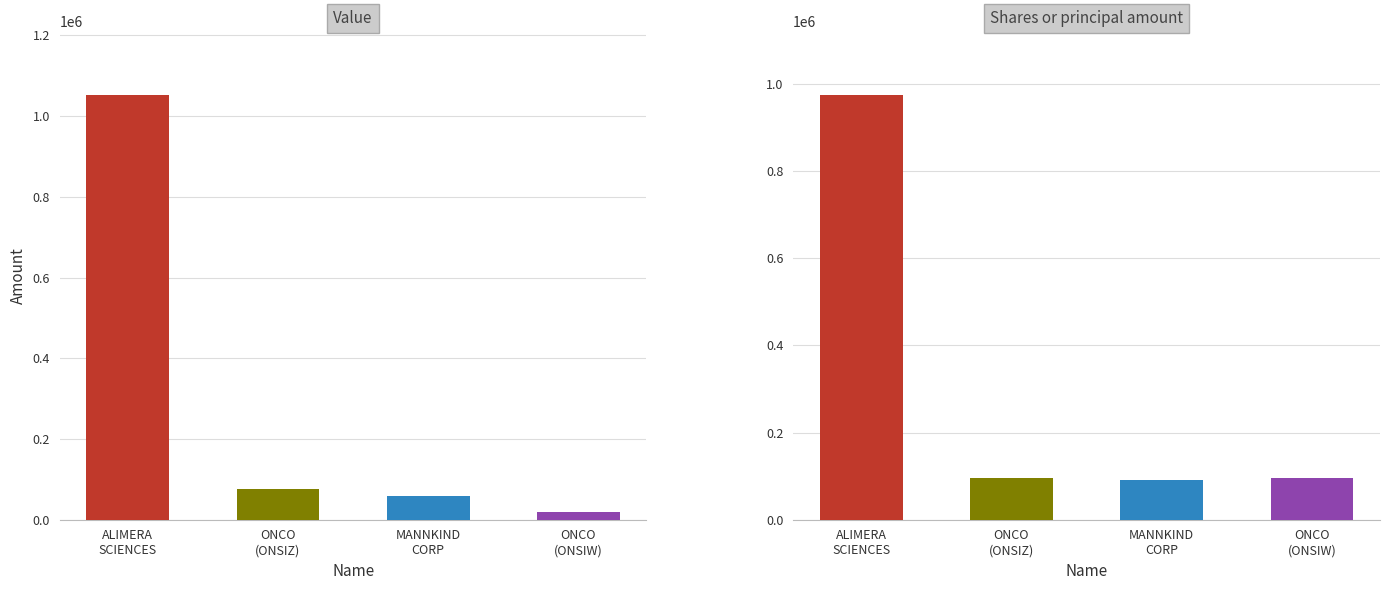

What is the value of the Shares or principal amount bar at the 4th from the left?

96833